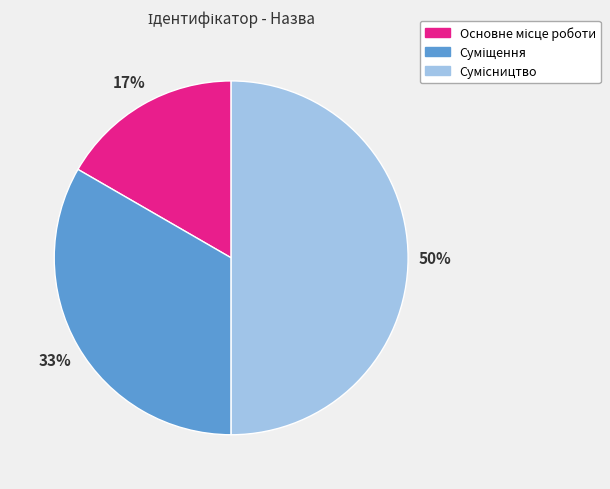

To the nearest percent, what is the average slice percentage?

33%